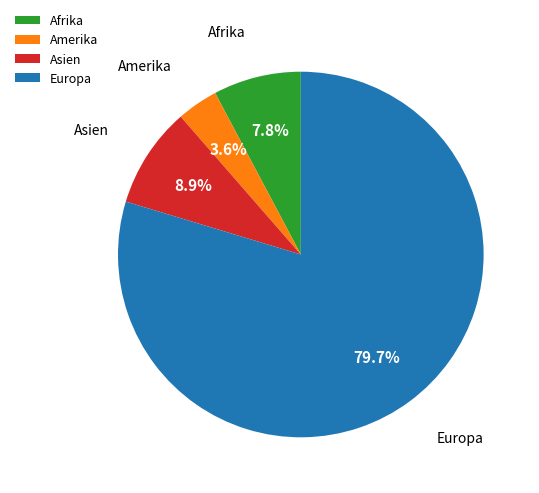

Between Amerika and Europa, which is larger?

Europa